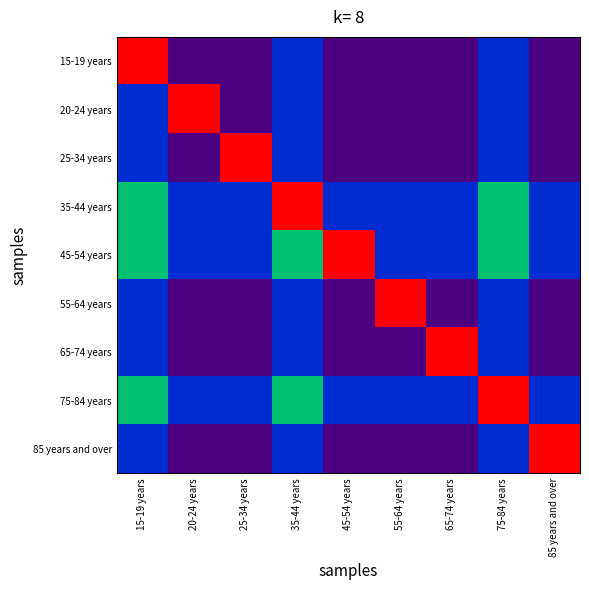

Between 35-44 years and 65-74 years, which is larger?

35-44 years